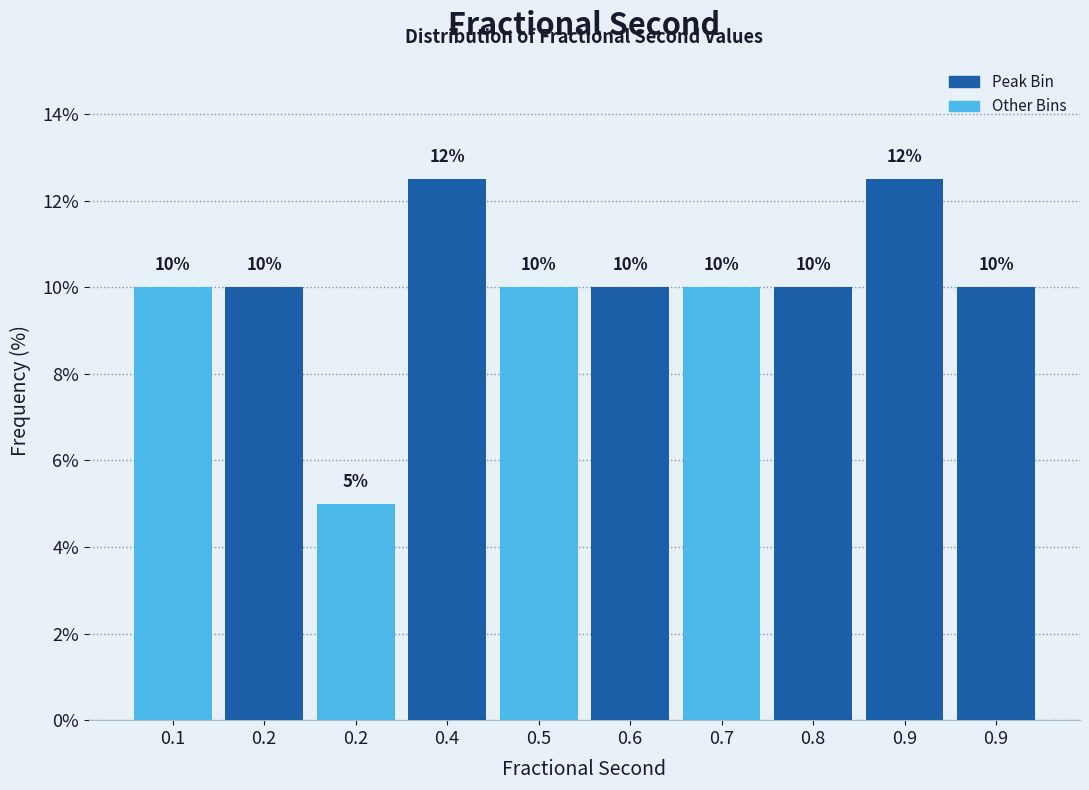

How many bars are there in total?

10